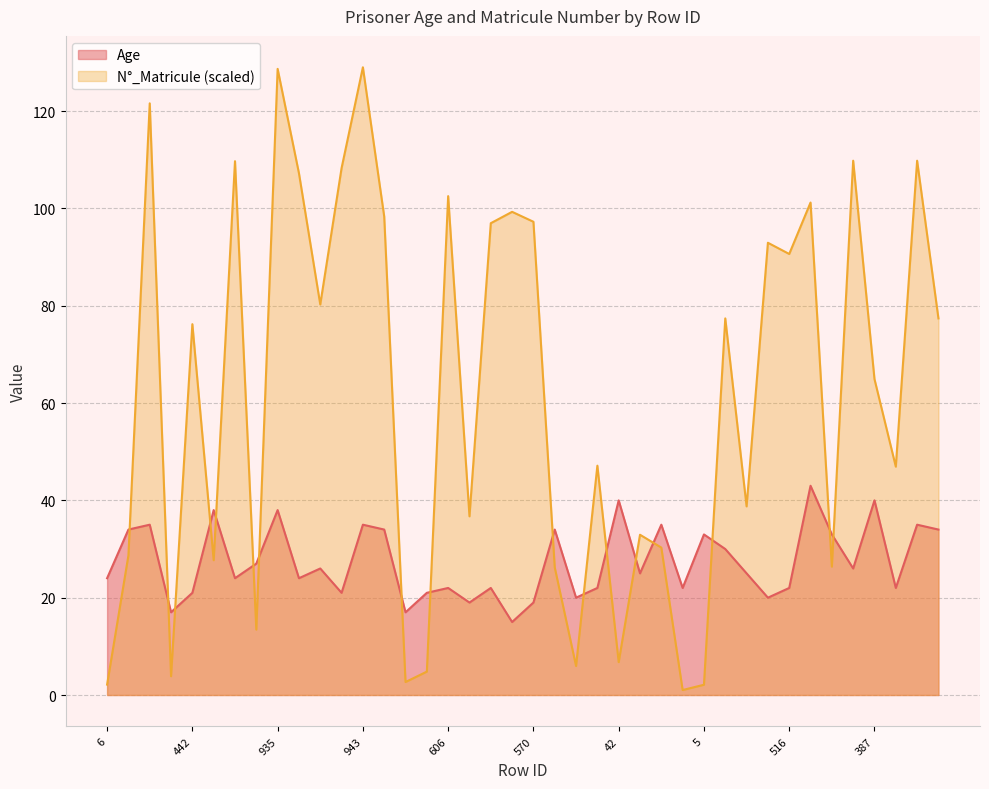

What is the total value across all series at 606?

124.5